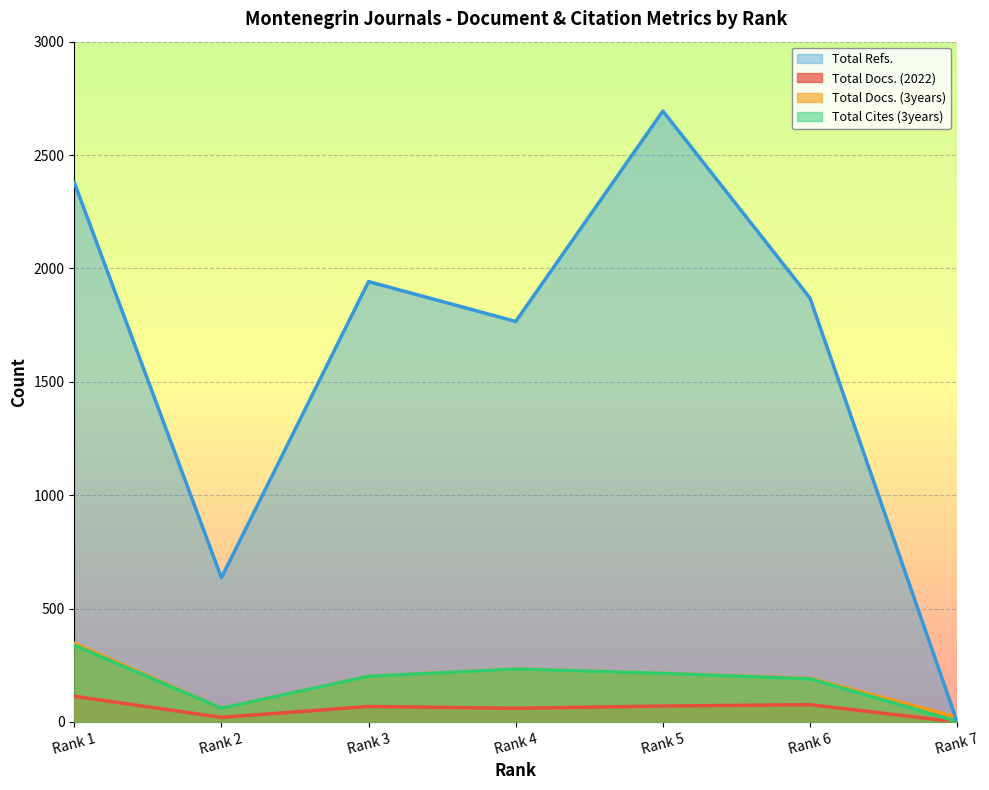

How many data points does each series have?

7